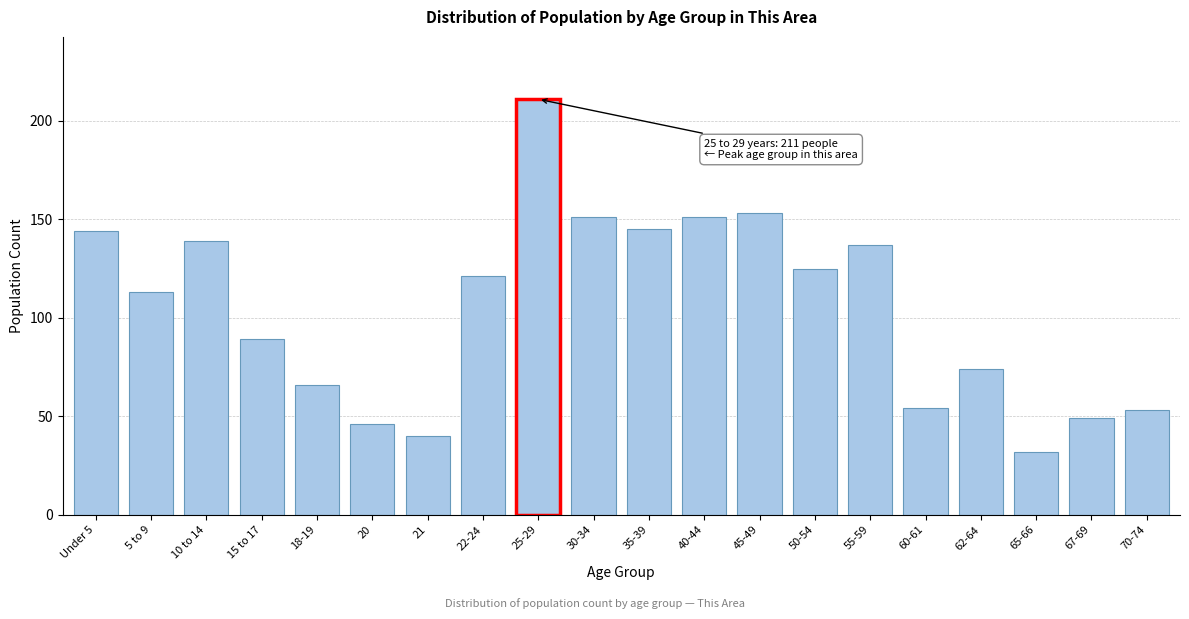

Reading left to right, what are all the values shown in this chart?

Under 5=144	5 to 9=113	10 to 14=139	15 to 17=89	18-19=66	20=46	21=40	22-24=121	25-29=211	30-34=151	35-39=145	40-44=151	45-49=153	50-54=125	55-59=137	60-61=54	62-64=74	65-66=32	67-69=49	70-74=53